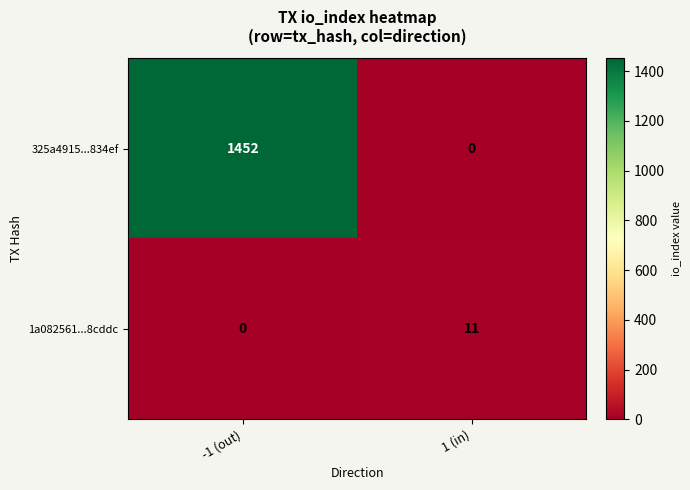

List the series in order of their overall mean, lowest first.

1a082561...8cddc, 325a4915...834ef